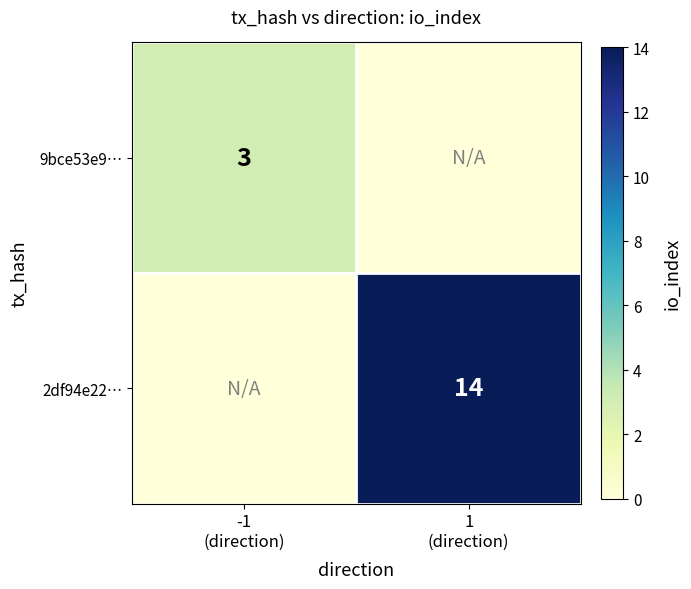

Which series changed the most between -1 (direction) and 1 (direction)?

2df94e22…